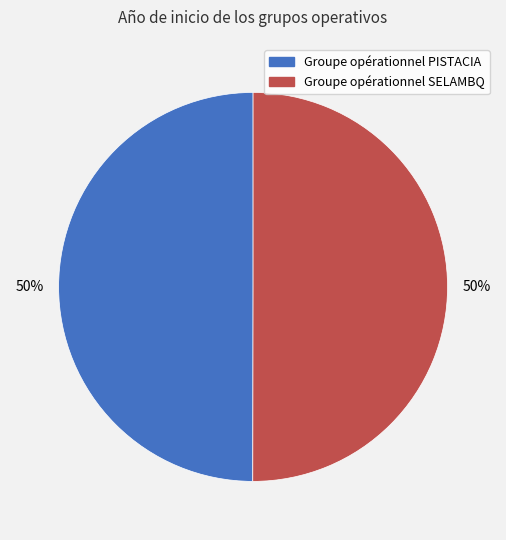

The Groupe opérationnel PISTACIA slice represents 50% of the pie. True or false?

True